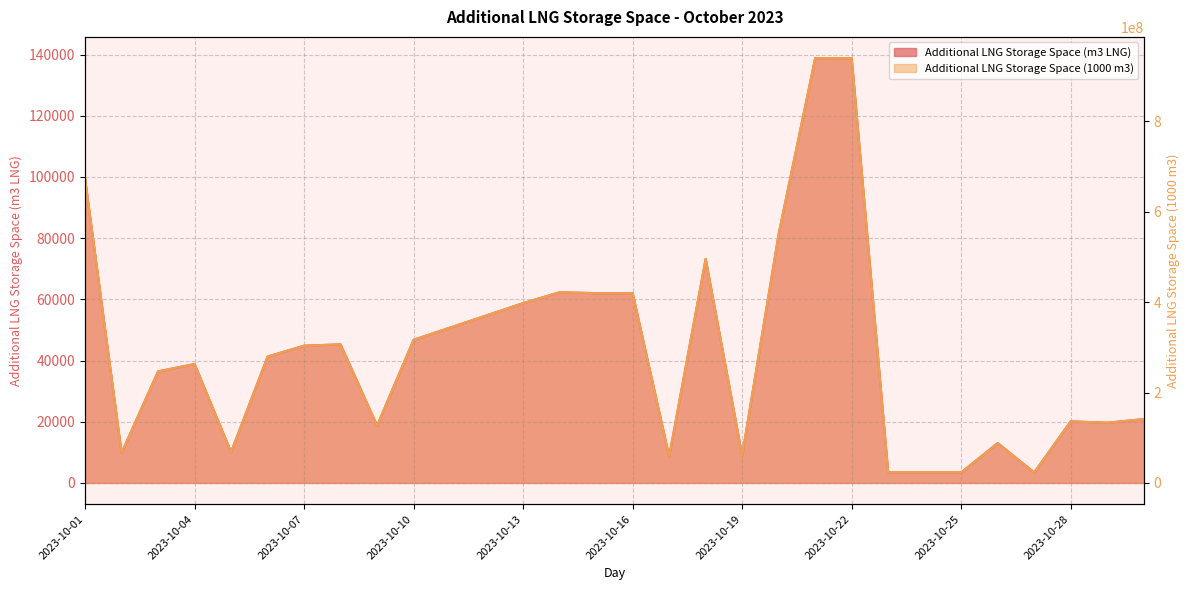

Which series has the largest total across all categories?

Additional LNG Storage Space (1000 m3)